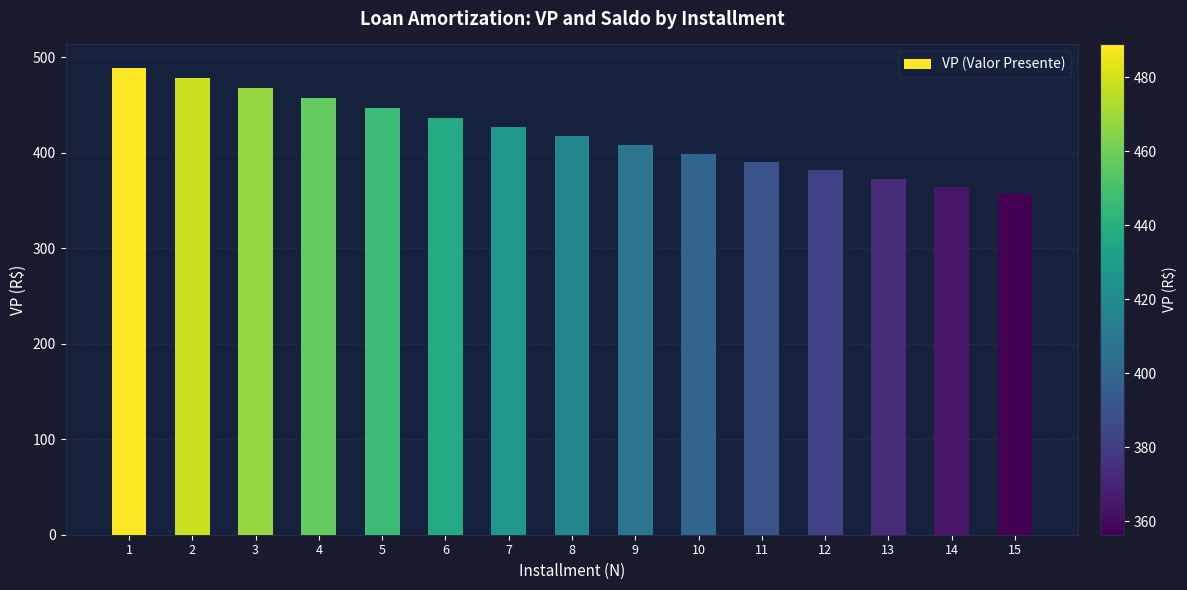

Which has a higher value, 8 or 9?

8